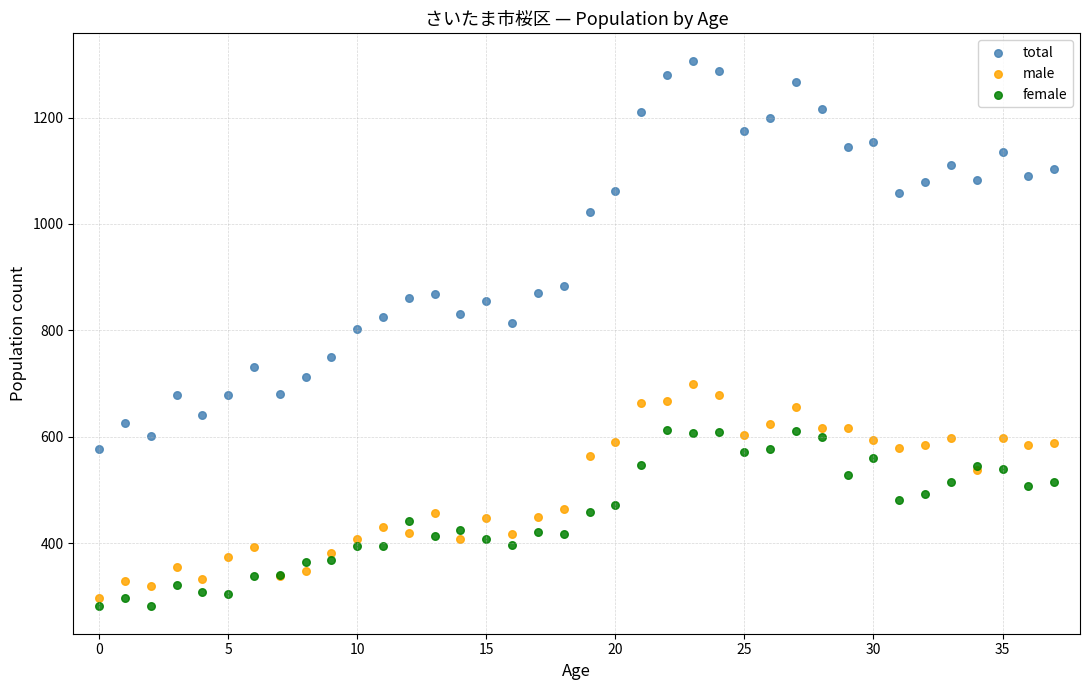

Which series has the widest spread of Y values?

total